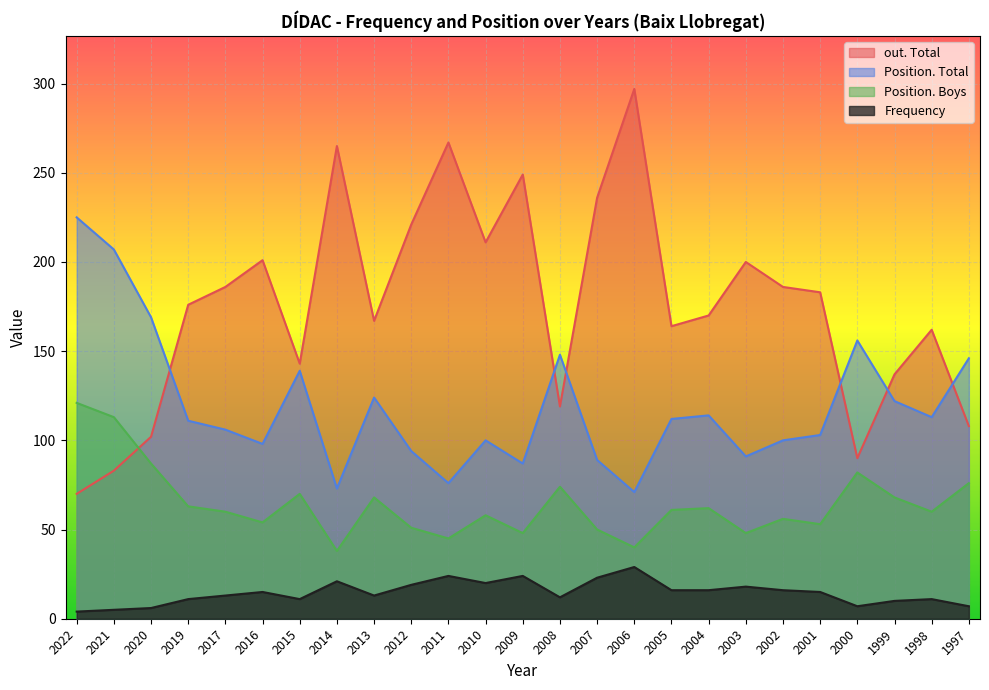

At which category does the chart reach its peak across all series?

2006